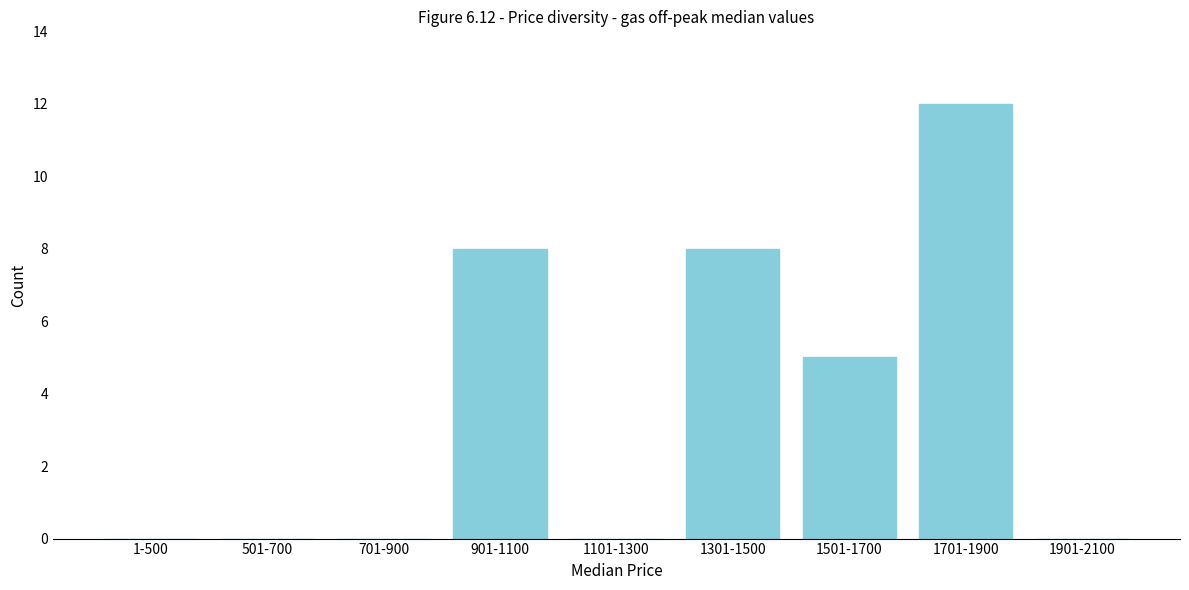

Reading left to right, list all the values displayed in this chart.

1-500=0	501-700=0	701-900=0	901-1100=8	1101-1300=0	1301-1500=8	1501-1700=5	1701-1900=12	1901-2100=0